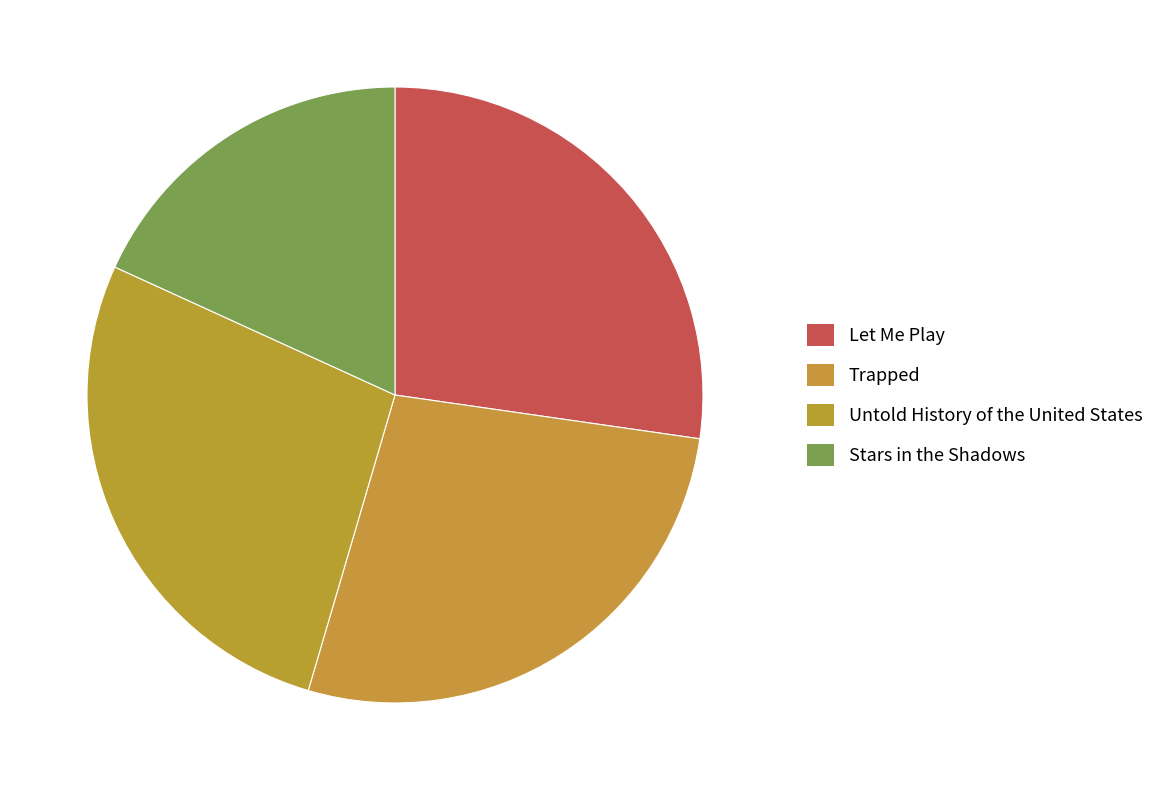

Which has a higher value, Untold History of the United States or Stars in the Shadows?

Untold History of the United States